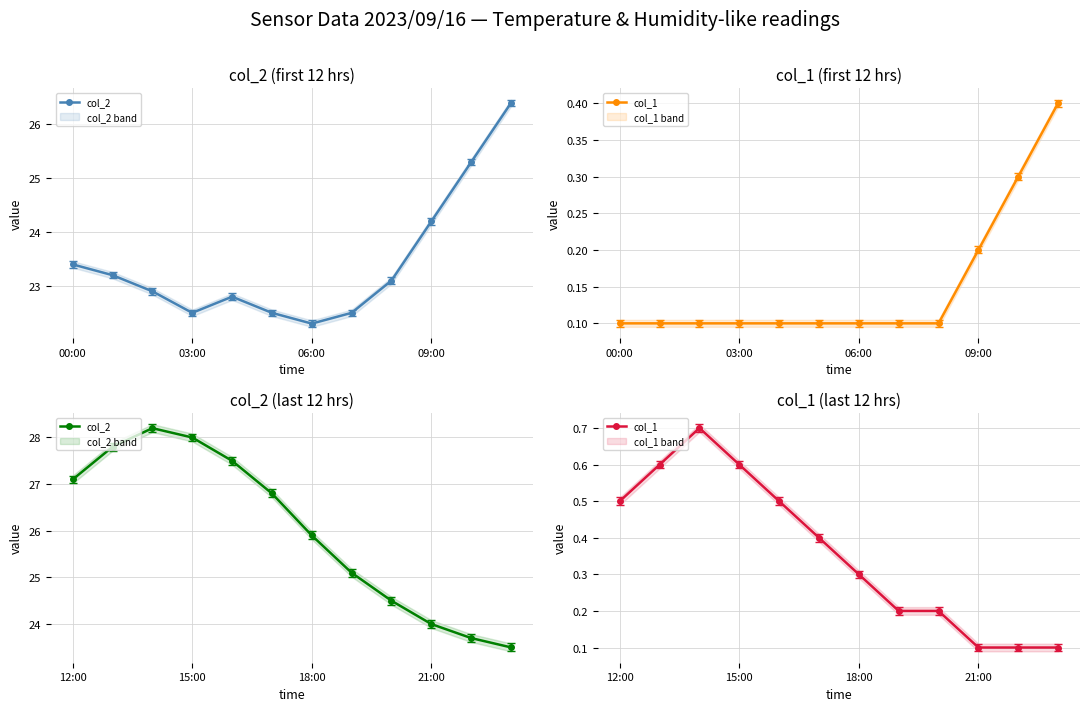

At how many categories does at least one series exceed 13?

12